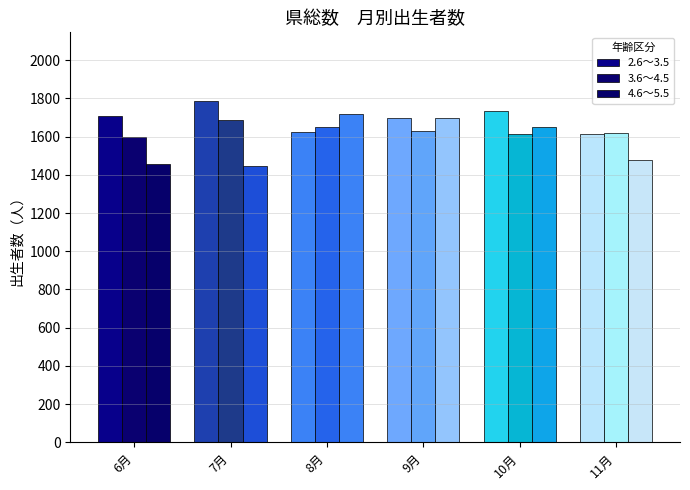

Are the bars grouped side by side (vs. stacked)?

Yes